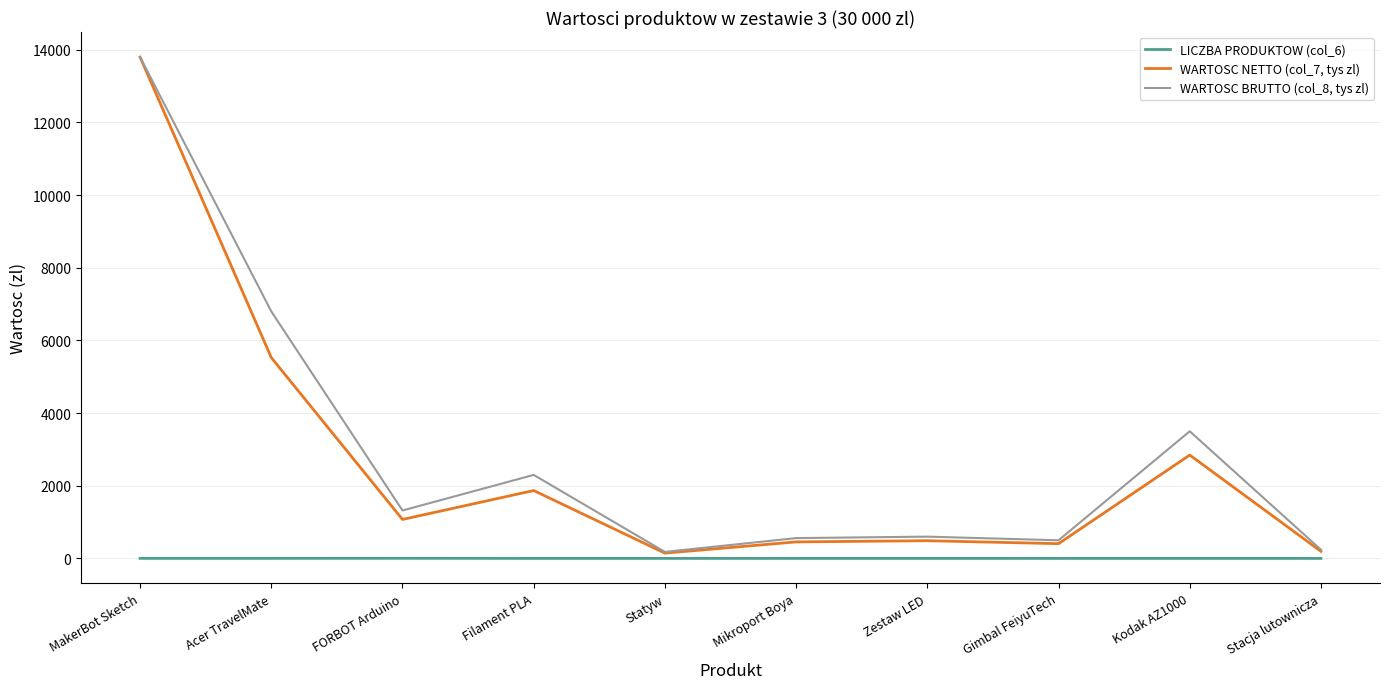

True or false: WARTOSC BRUTTO (col_8, tys zl) and LICZBA PRODUKTOW (col_6) cross at least once.

False